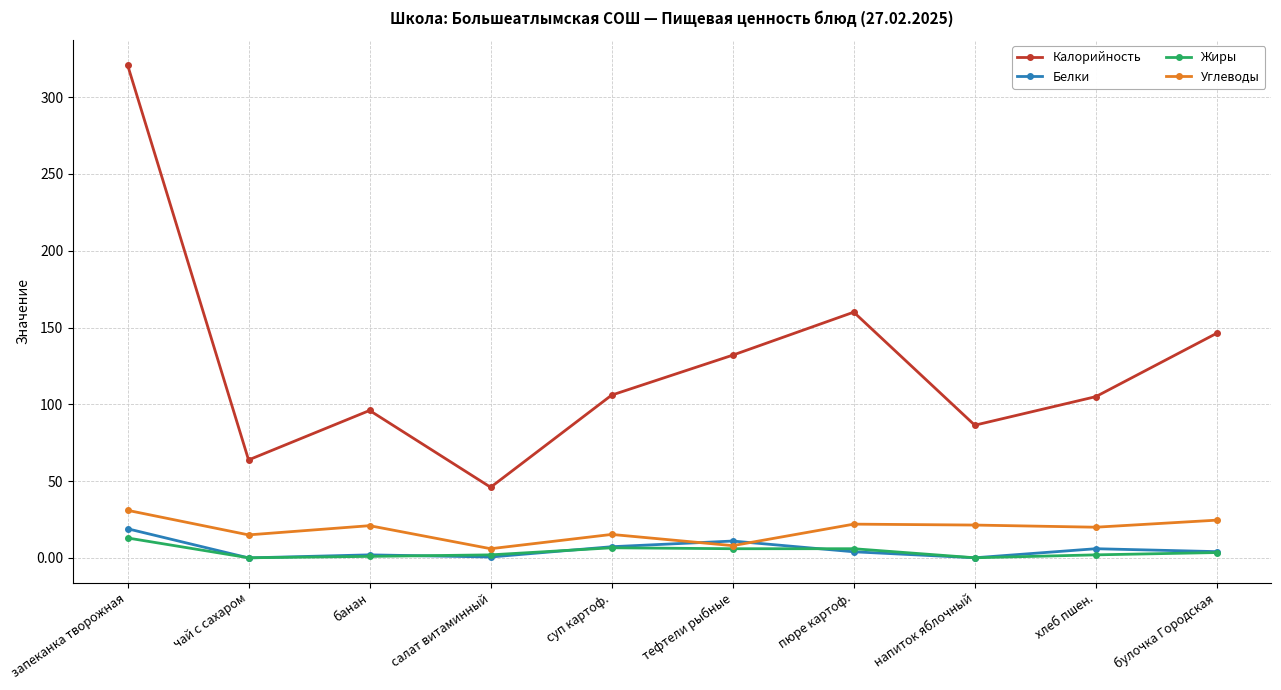

At which category is the sum across all series the highest?

запеканка творожная